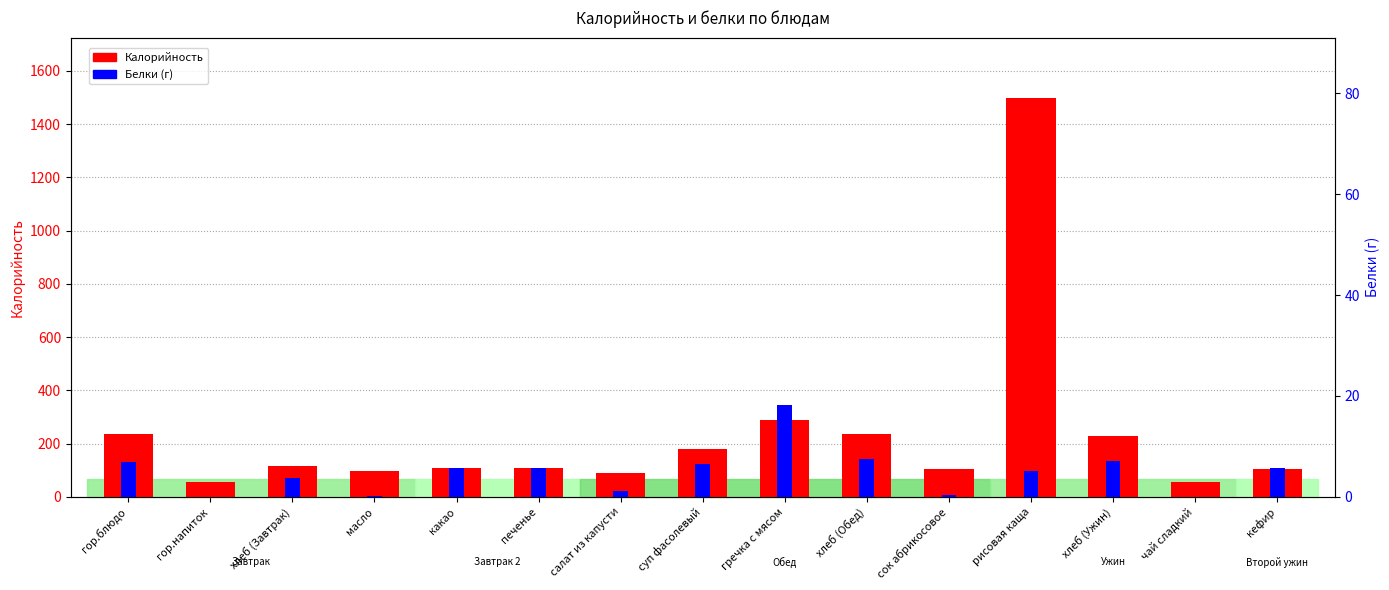

What are all the series names shown in the legend?

Калорийность, Белки (г)